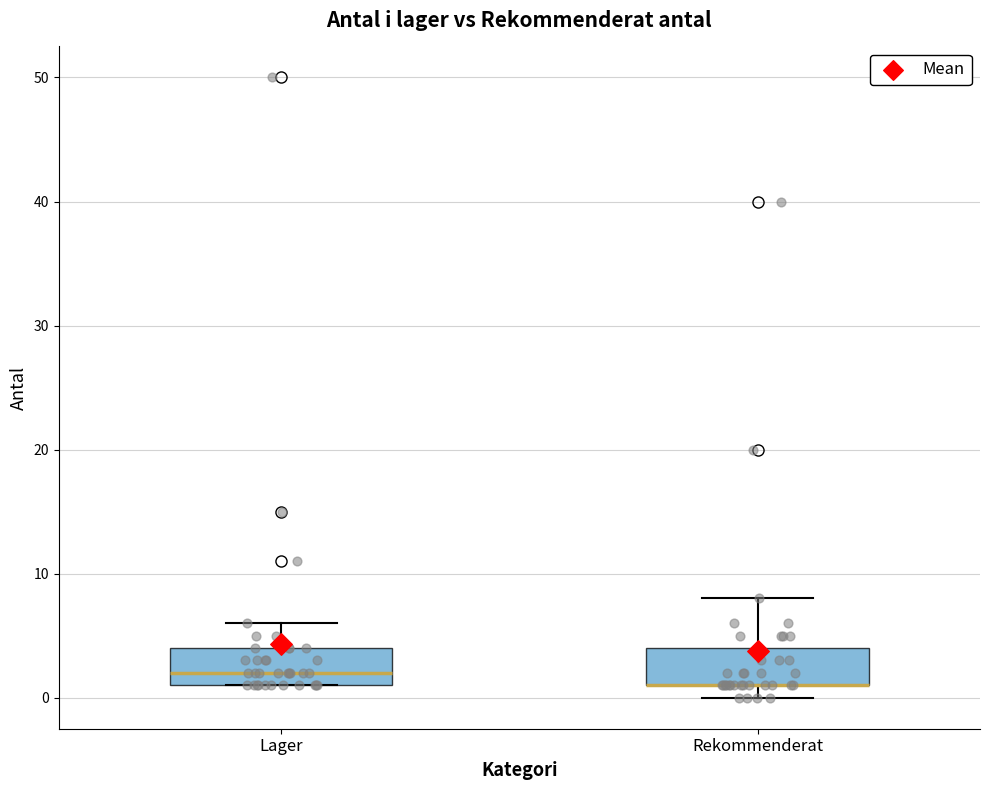

Reading left to right, read every box against the y-axis: the position of its median line, the range the box covers, and the ends of its whiskers. The values are not printed on the chart, so give them approximately, as read against the axis.

Lager: median 2, box 1 to 4, whiskers 1 to 6
Rekommenderat: median 1 (drawn on the box's lower edge), box 1 to 4, whiskers 0 to 8